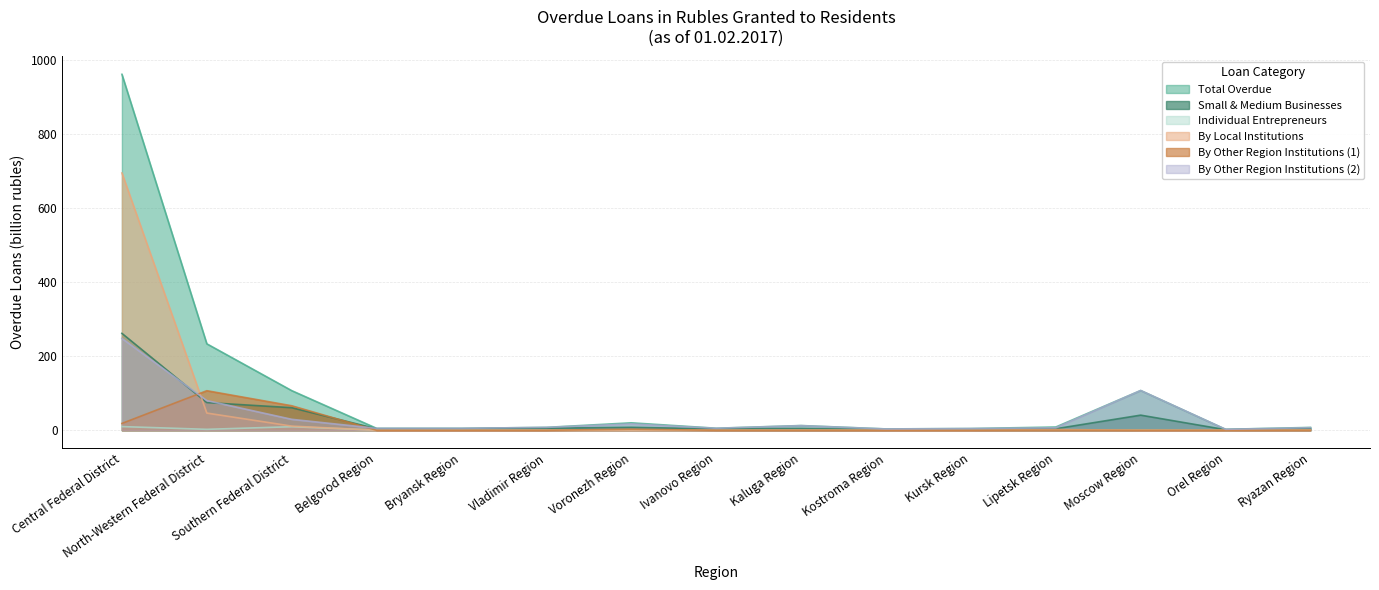

What are all the series names shown in the legend?

Total Overdue, Small & Medium Businesses, Individual Entrepreneurs, By Local Institutions, By Other Region Institutions (1), By Other Region Institutions (2)